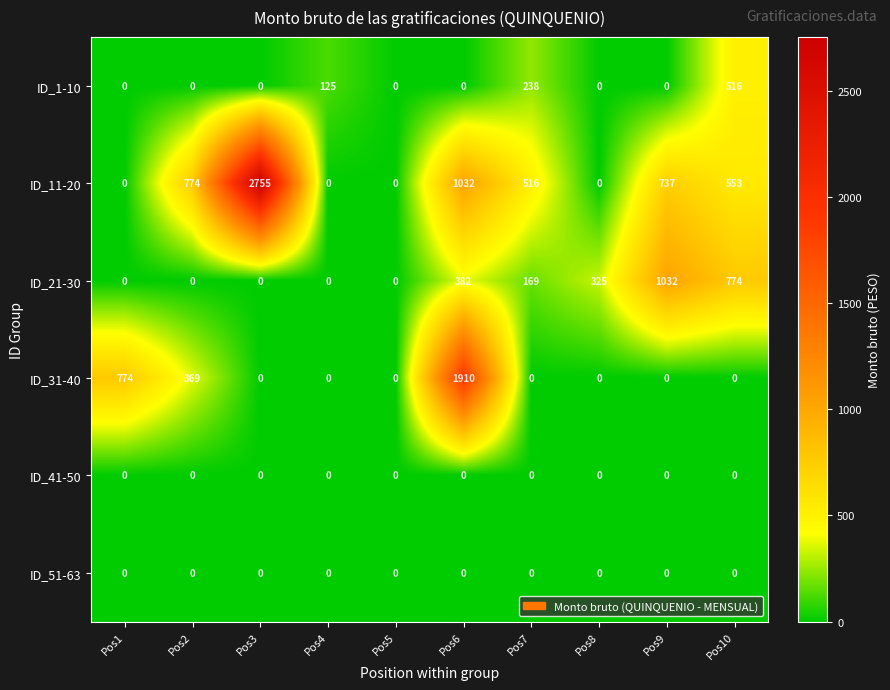

Which category has the highest value across all series?

Pos3